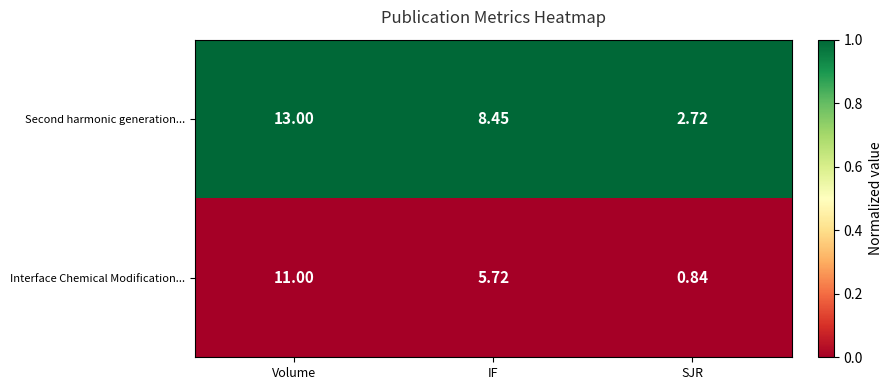

Which series has the largest total across all categories?

Second harmonic generation...